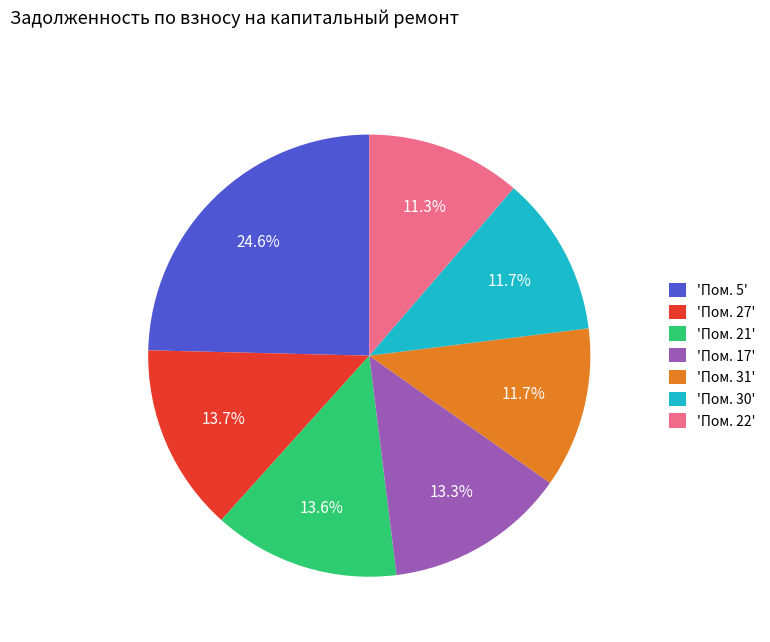

Approximately how many times larger is the value at 'Пом. 5' compared to 'Пом. 31'?

2.1